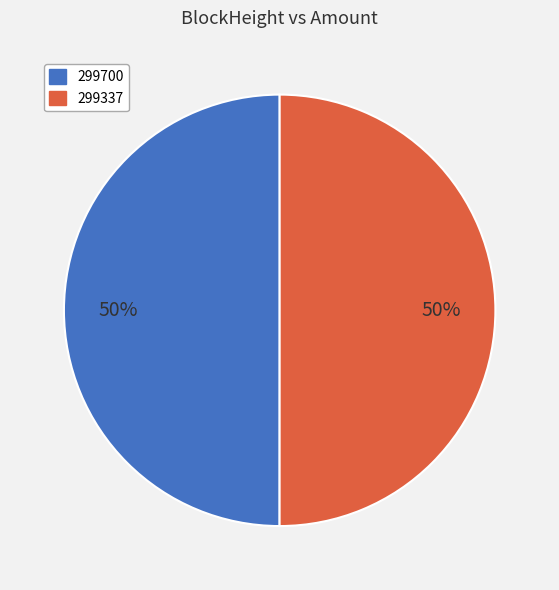

To the nearest percent, what percentage of the pie is 299337?

50%